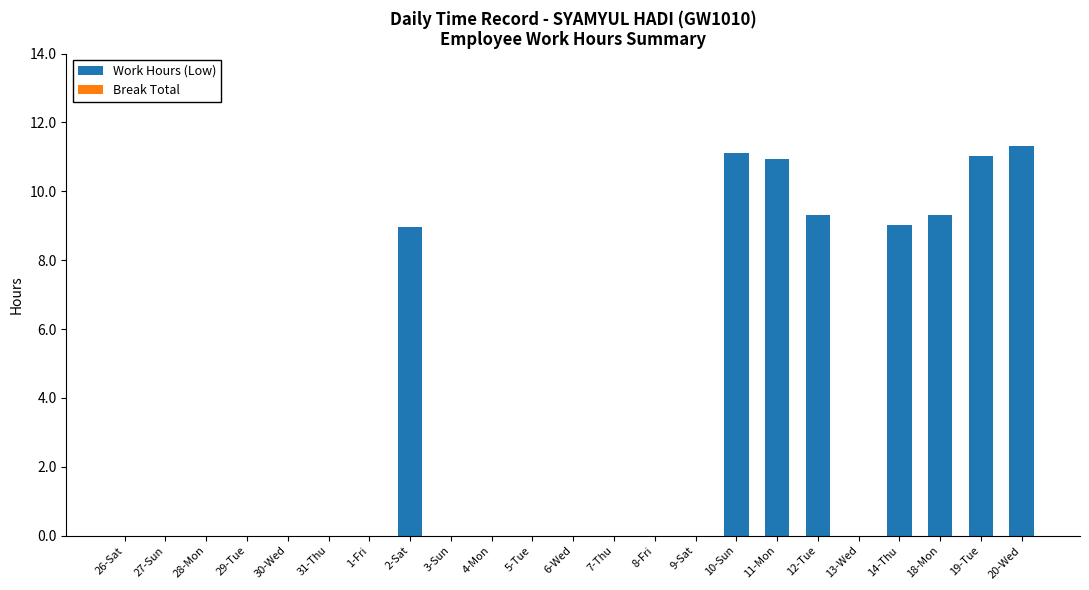

The chart shows a value of 16.6 at 19-Tue. True or false?

False